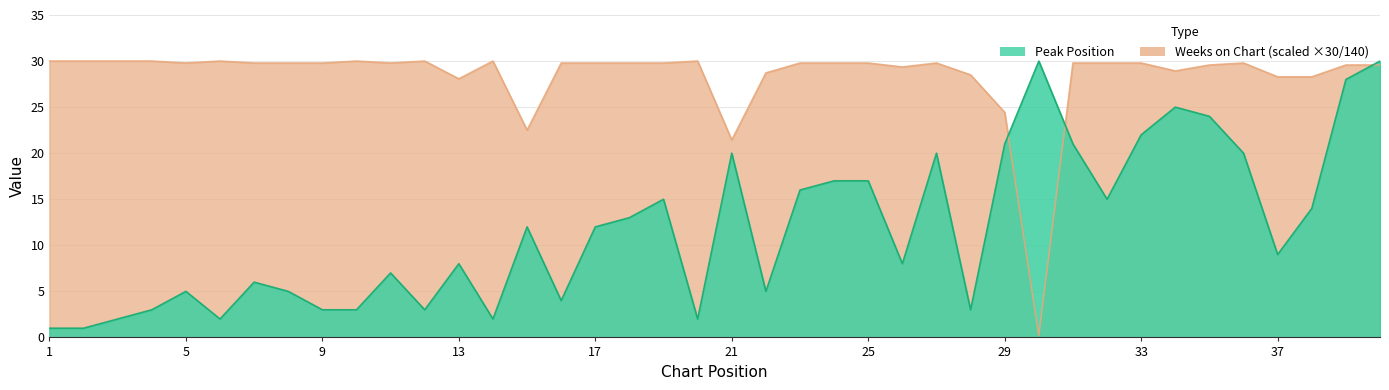

At which category is the sum across all series the highest?

40